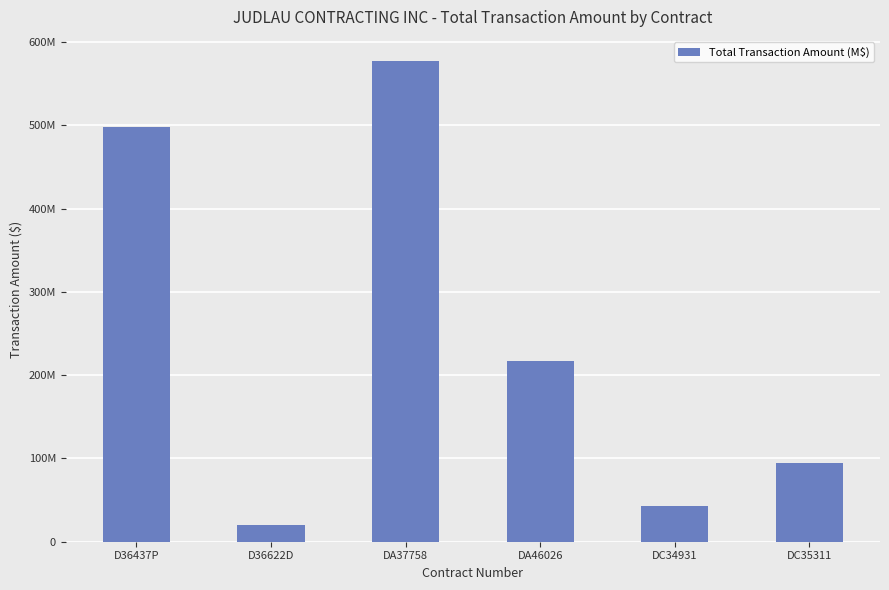

At which label does the data first exceed 216982730?

D36437P